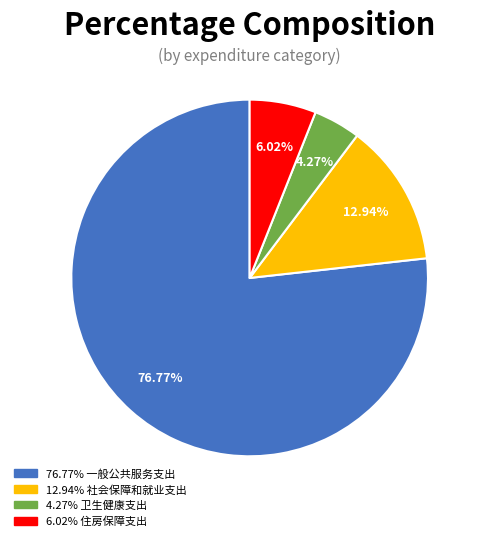

Is there any slice that represents more than half of the pie?

Yes